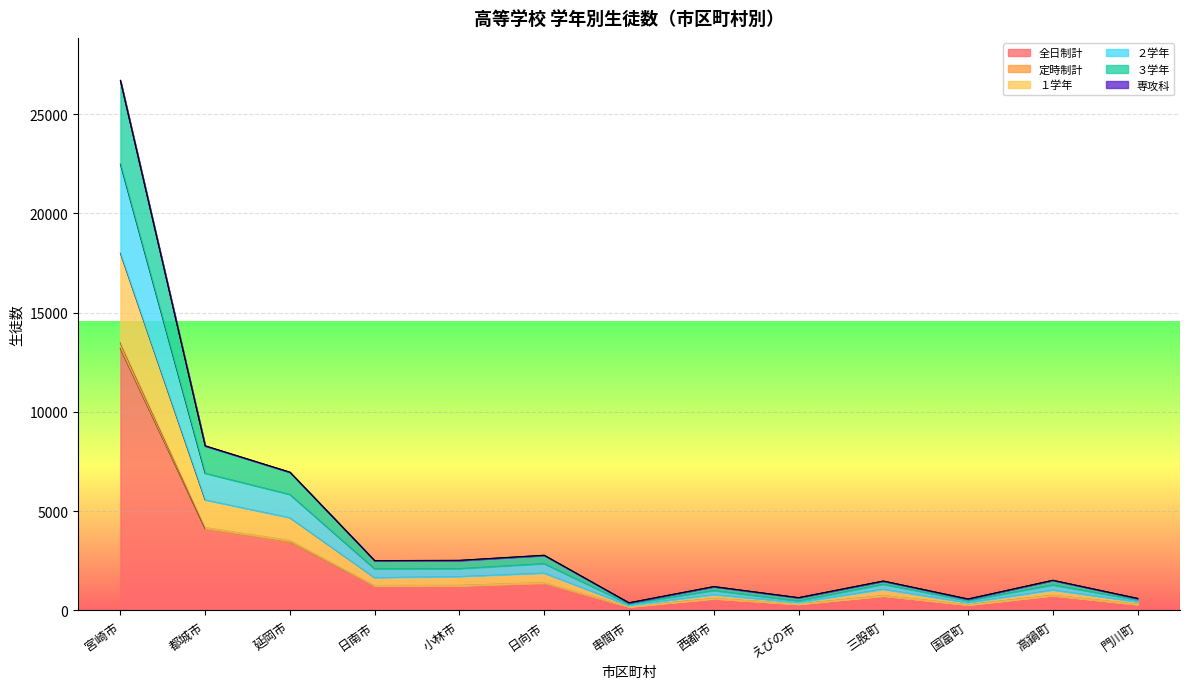

Which has a higher value, 国富町 or 門川町?

門川町